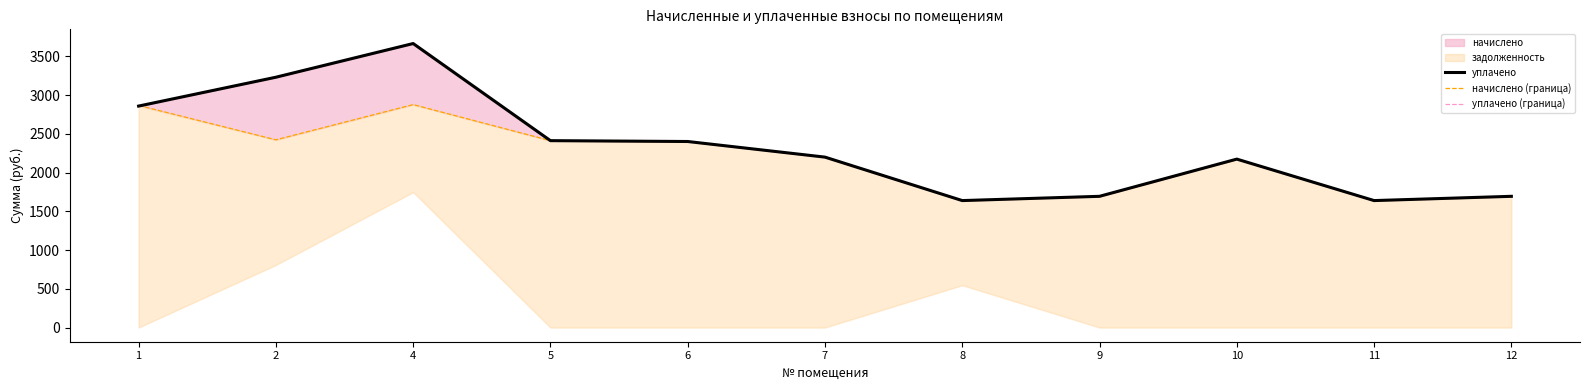

Which label corresponds to the smallest value in the chart?

8